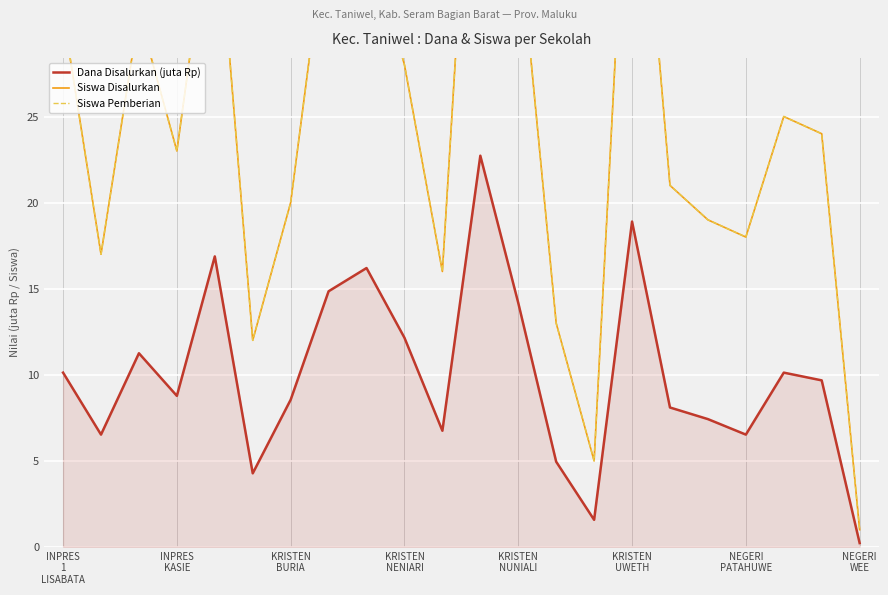

Which series has the largest total across all categories?

Siswa Disalurkan